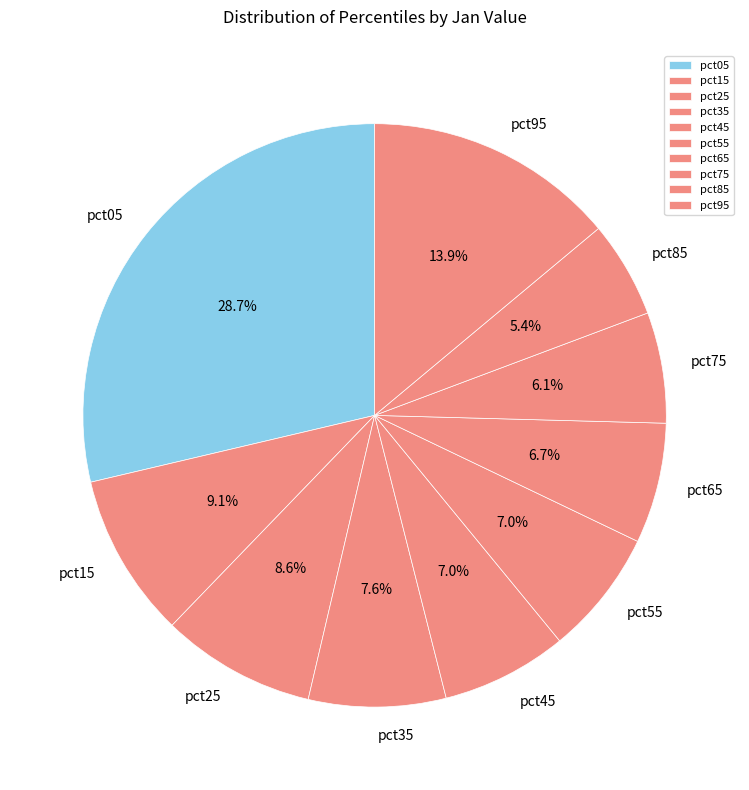

To the nearest percent, what is the combined percentage of pct45 and pct35?

15%